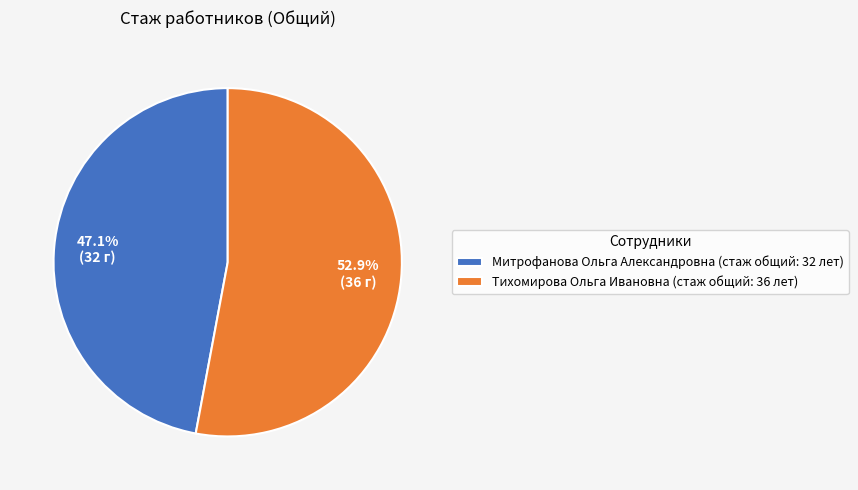

What is the total percentage of Митрофанова Ольга Александровна and Тихомирова Ольга Ивановна?

100.0%